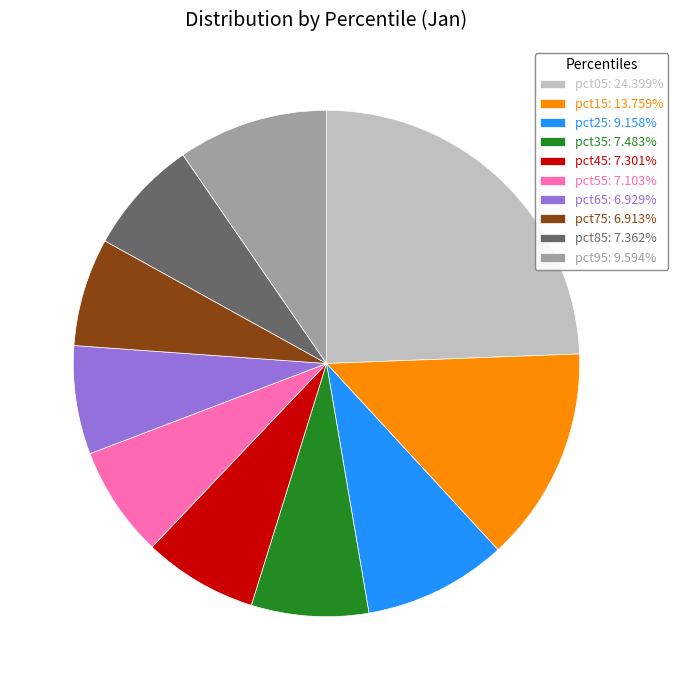

Combined, do pct25: 9.158% and pct55: 7.103% account for over 50%?

No